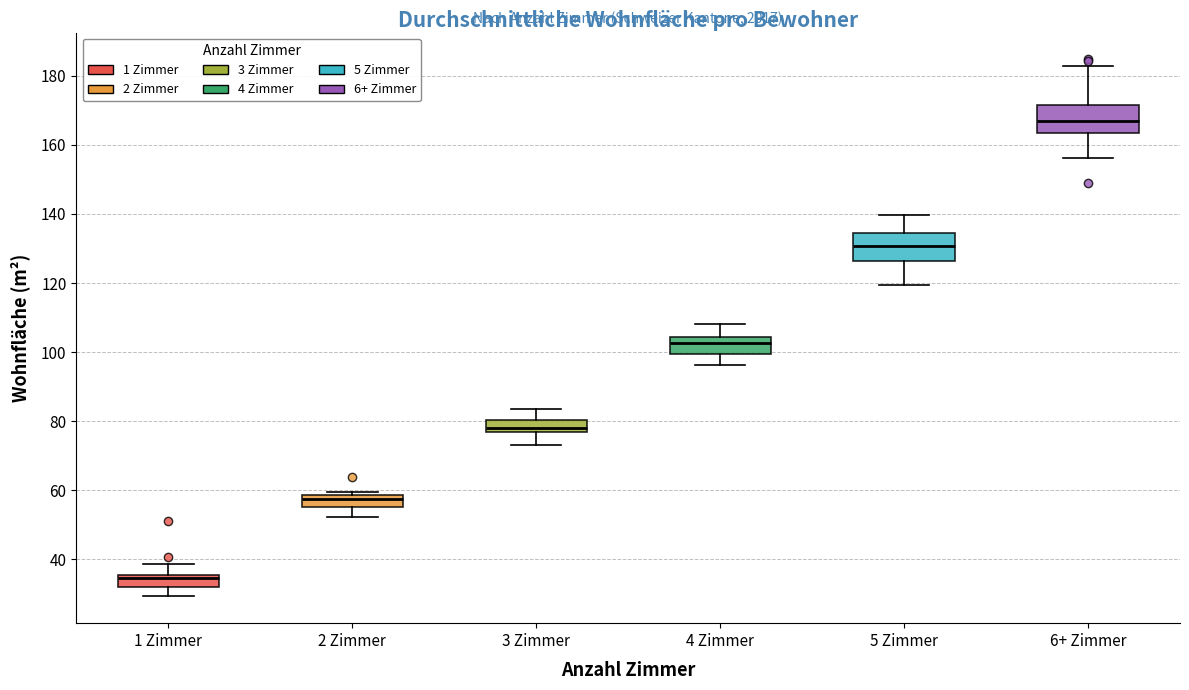

Which box's median line is the highest?

6+ Zimmer